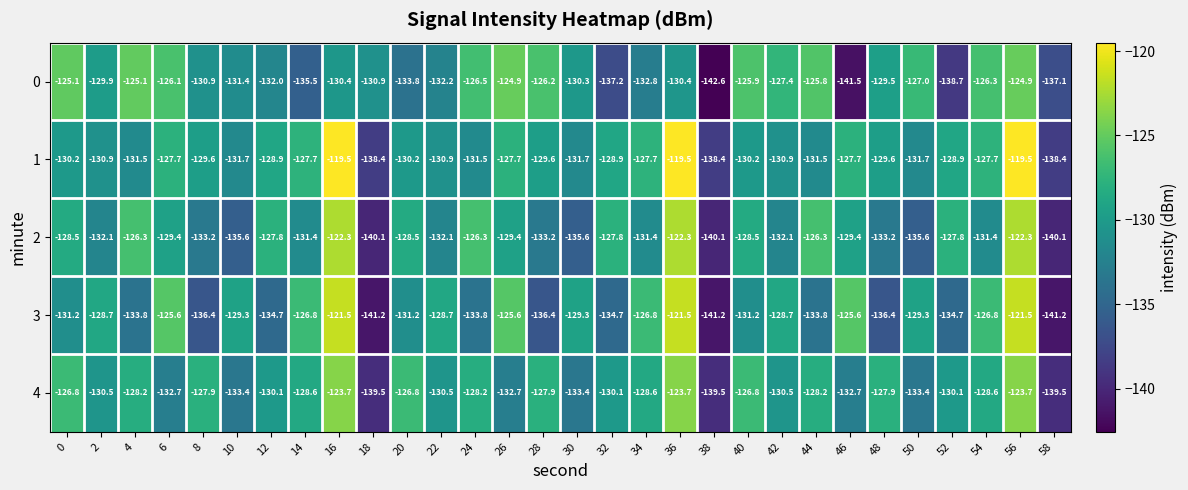

Which series has the largest total across all categories?

1